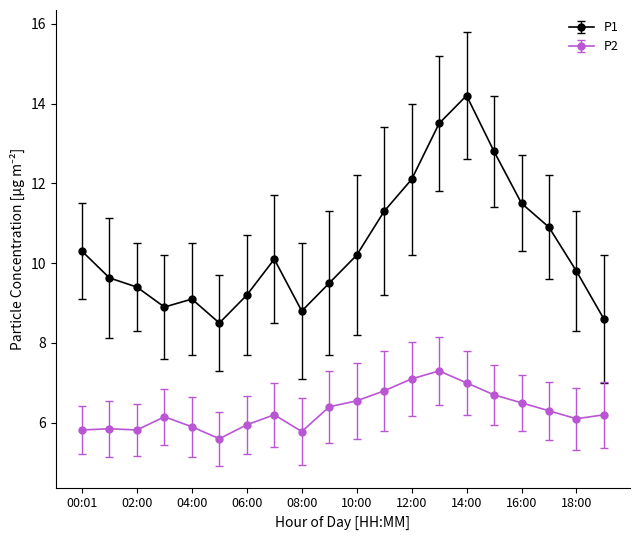

What is the difference between the maximum and minimum values in the P1 series?

5.7